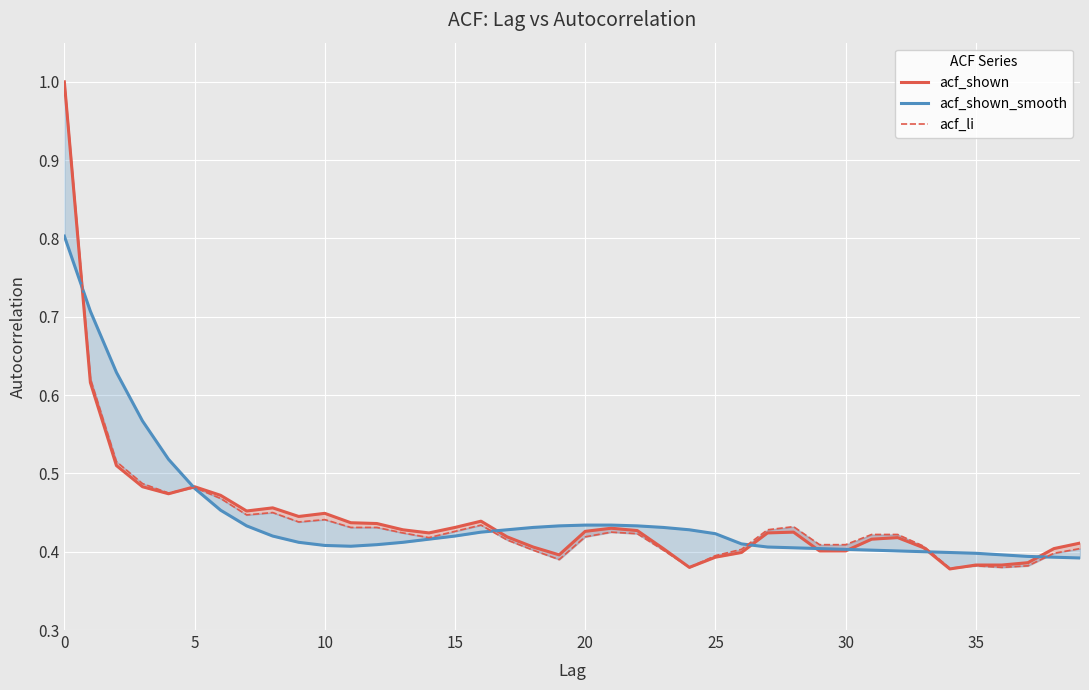

How many interior local valleys does the acf_li series have?

8